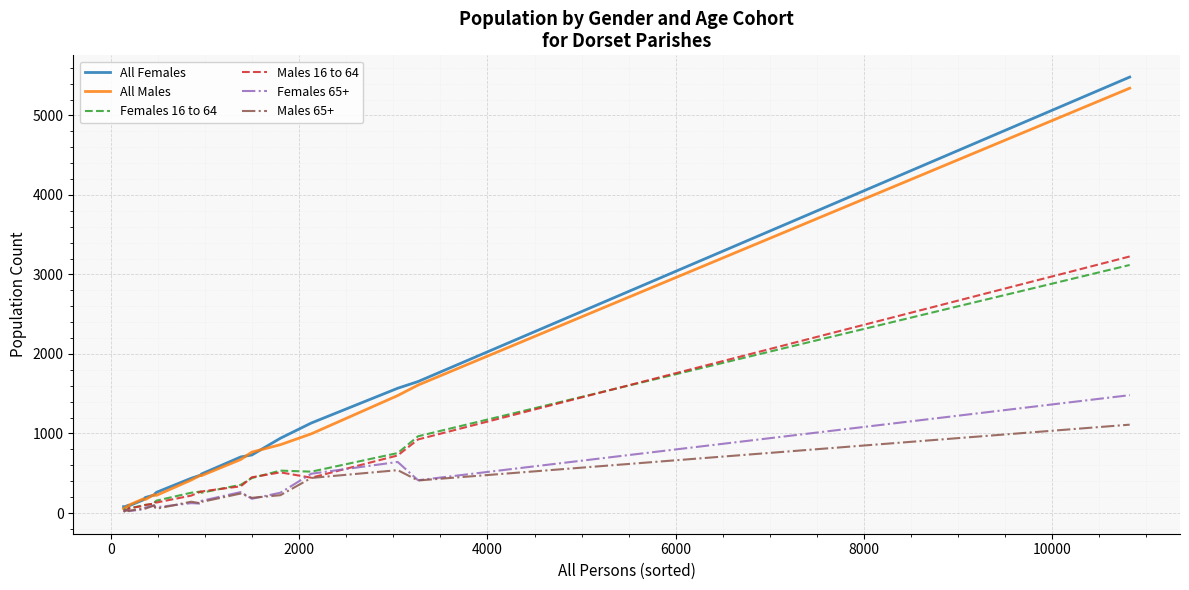

Which series has the widest spread of values?

All Females